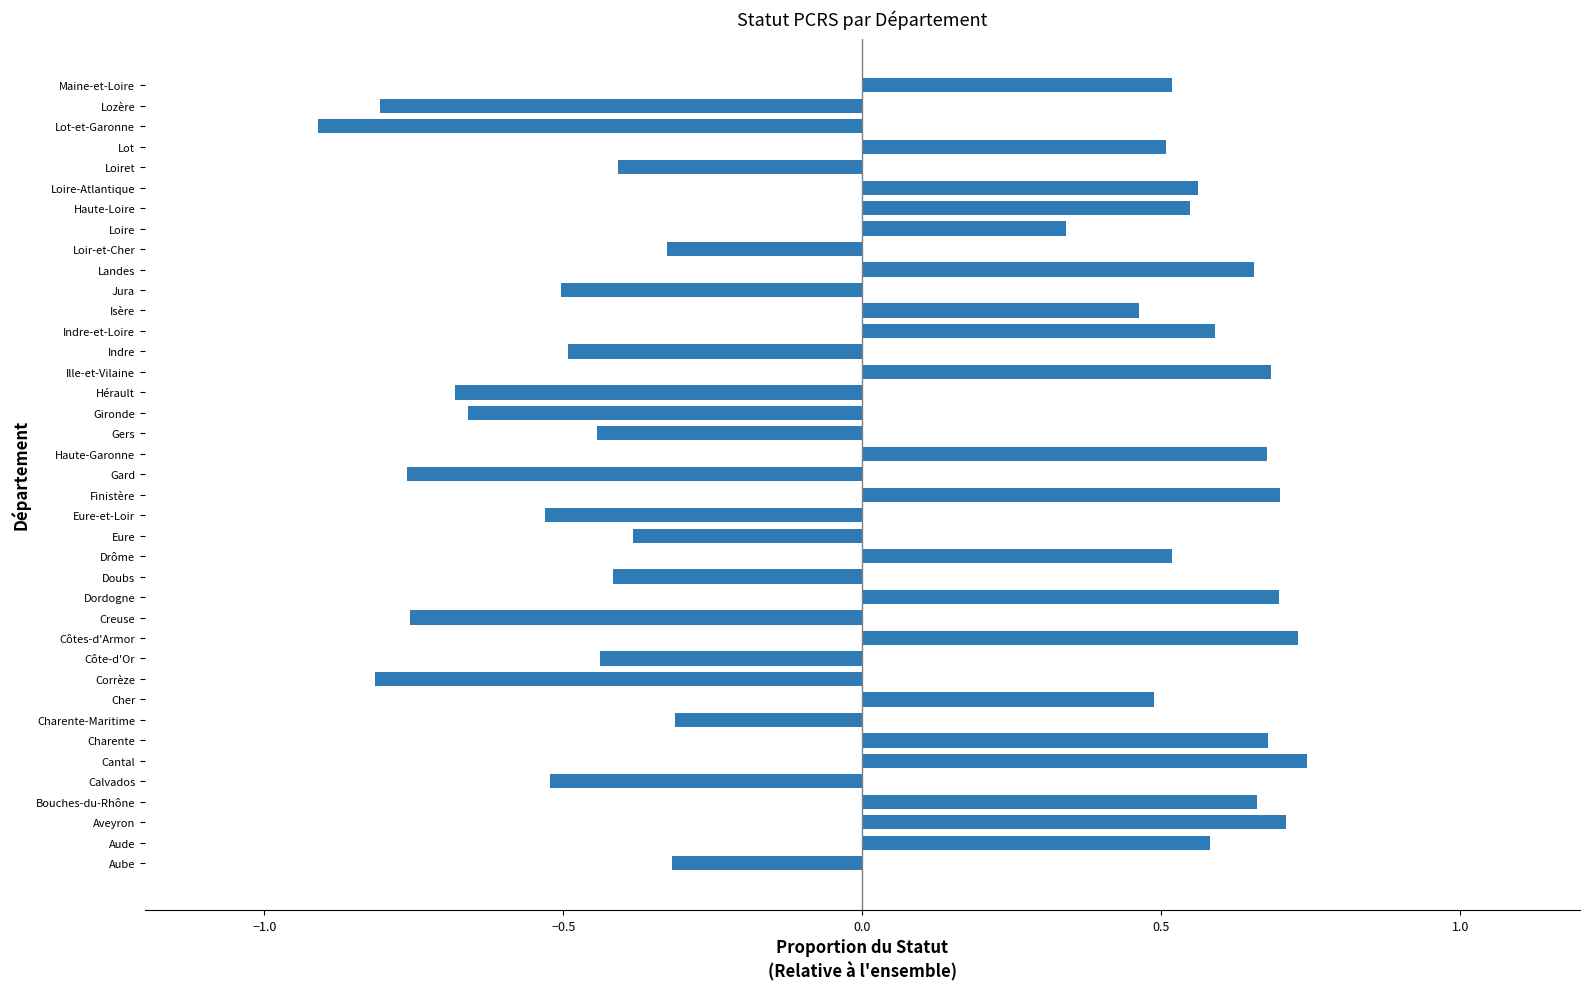

At which category does the chart reach its minimum across all series?

Lot-et-Garonne